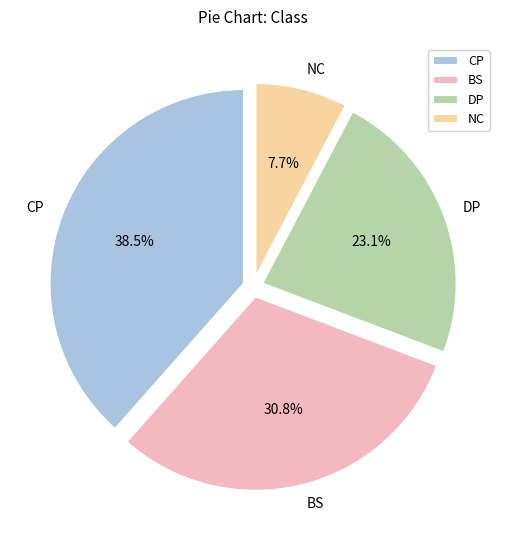

True or false: NC accounts for 18% of the total.

False